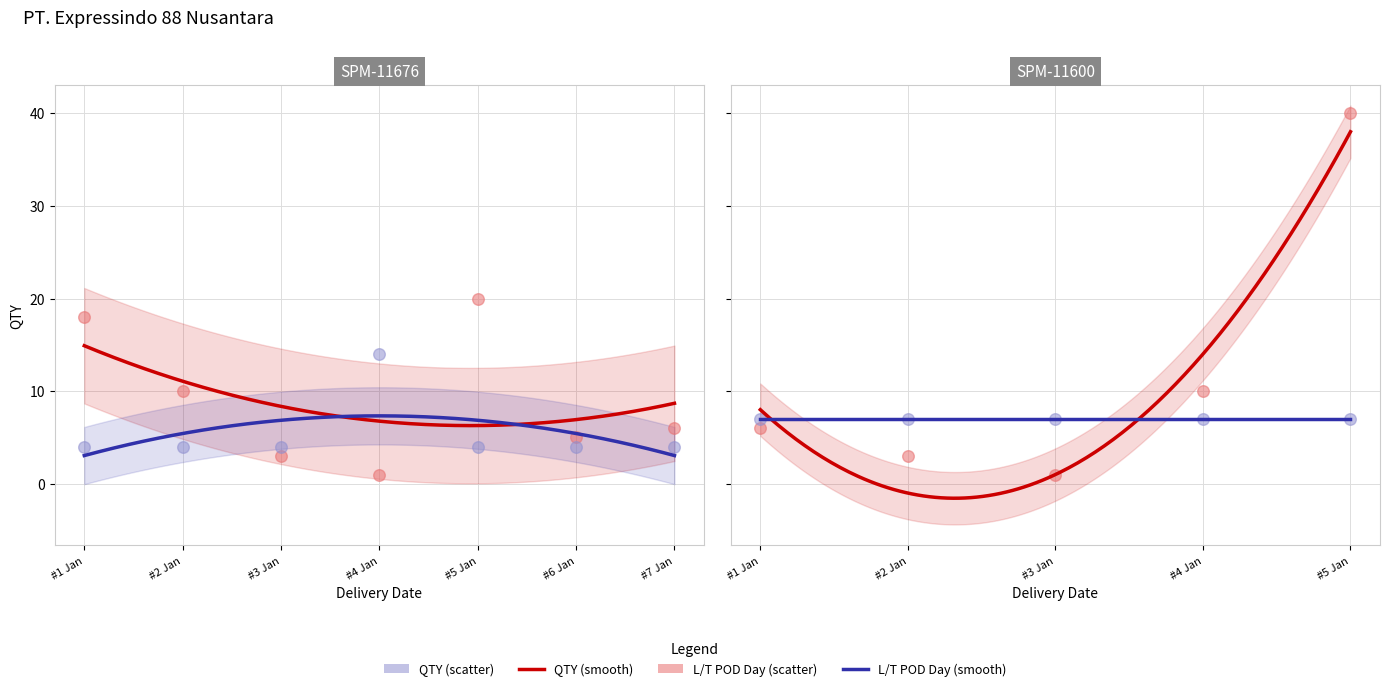

At how many categories does at least one series exceed 39?

1